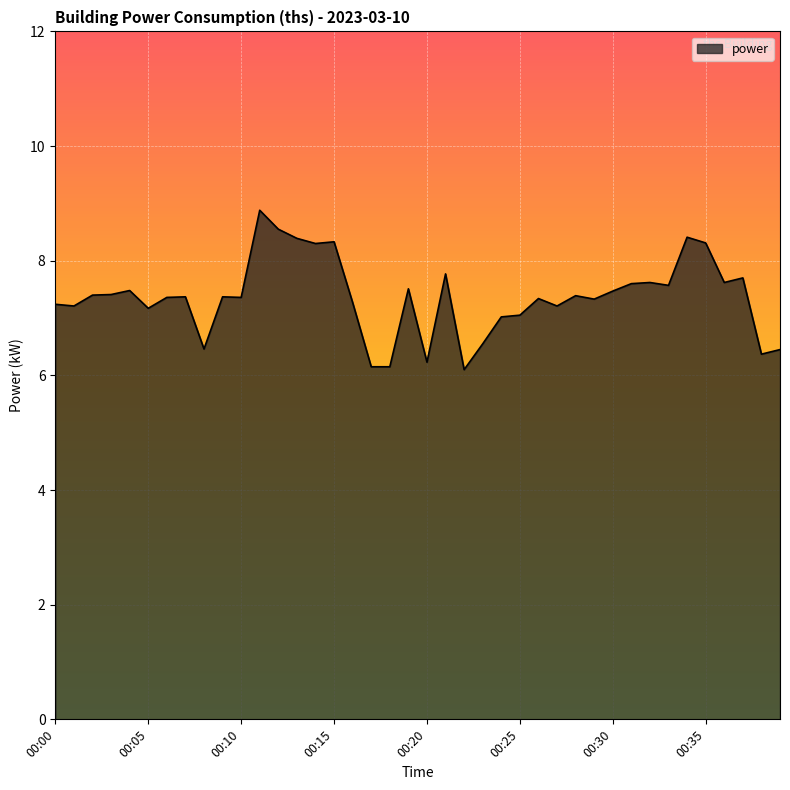

Does the chart display data point markers on the line(s)?

No